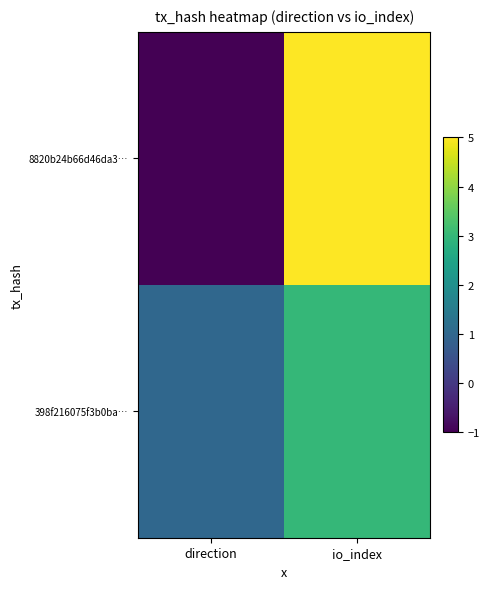

Reading left to right, list all the values displayed in this chart.

8820b24b66d46da3…: direction=-1	io_index=5
398f216075f3b0ba…: direction=1	io_index=3